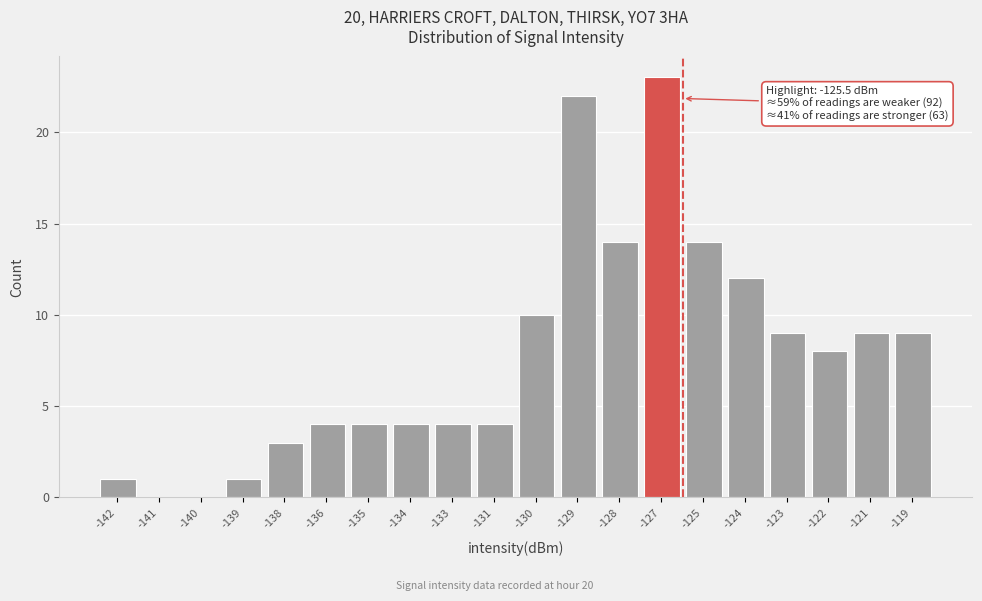

Reading left to right, transcribe all the data shown in this chart.

-142=1	-141=0	-140=0	-139=1	-138=3	-136=4	-135=4	-134=4	-133=4	-131=4	-130=10	-129=22	-128=14	-127=23	-125=14	-124=12	-123=9	-122=8	-121=9	-119=9